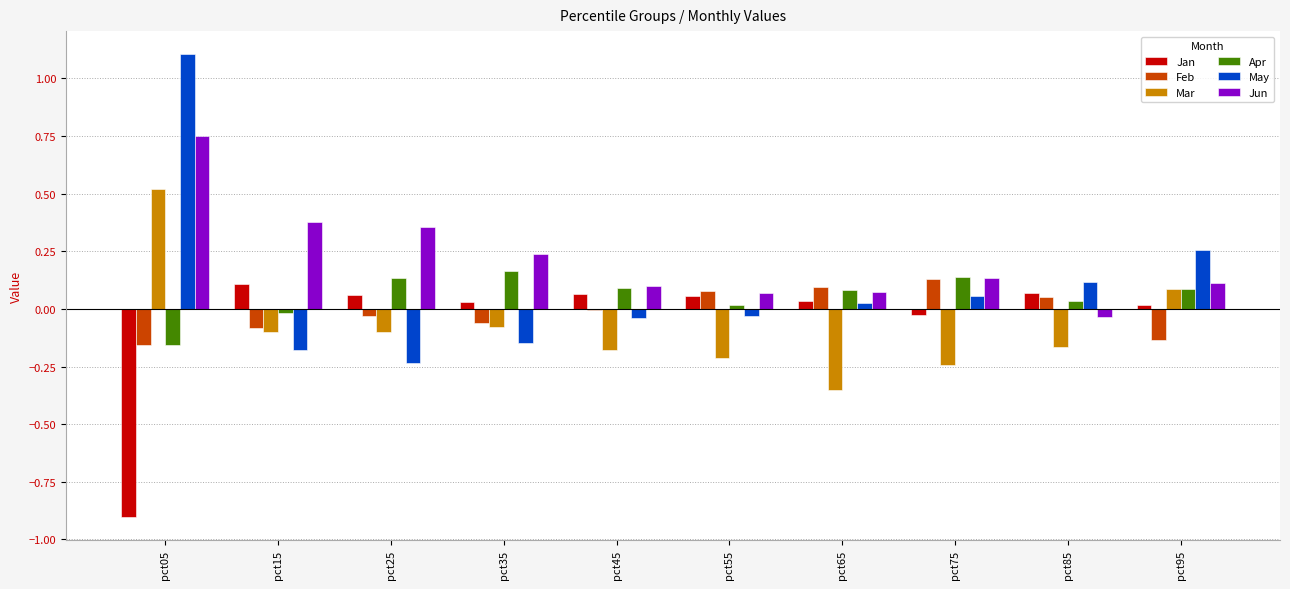

What is the sum of all Mar values?

-0.8